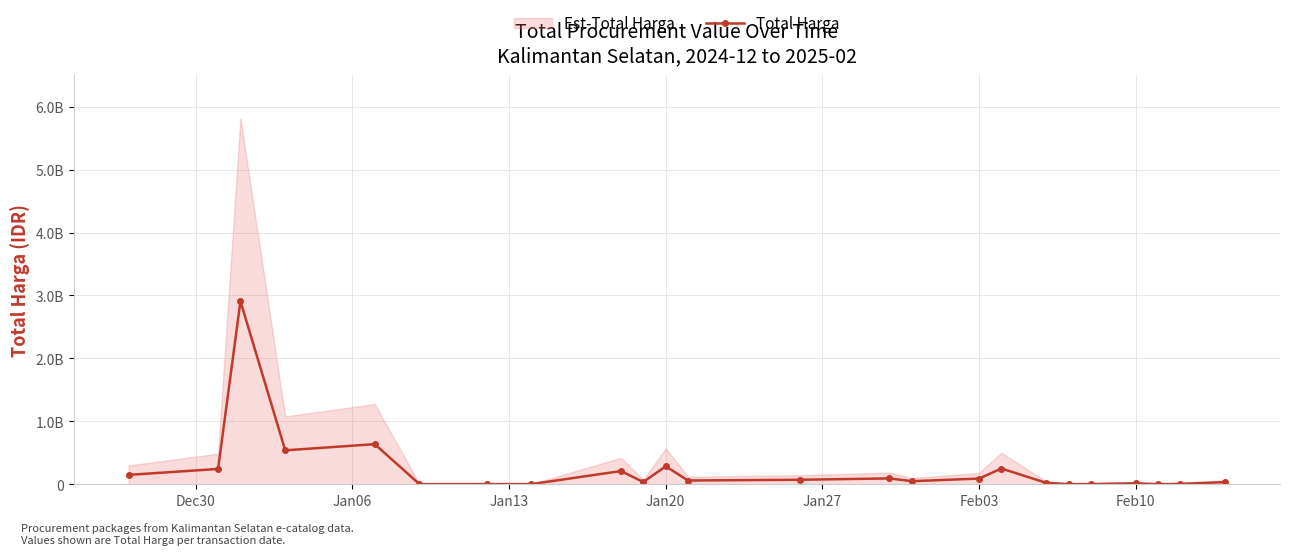

Reading left to right, list all the values displayed in this chart.

149050000	243600000	2908200000	539400000	637450000	1800000	2850000	2700000	210000000	36000000	285000000	60000000	71797000	93000000	49500000	90000000	250250000	23332800	2040400	3000000	15800000	878800	6666500	34246150